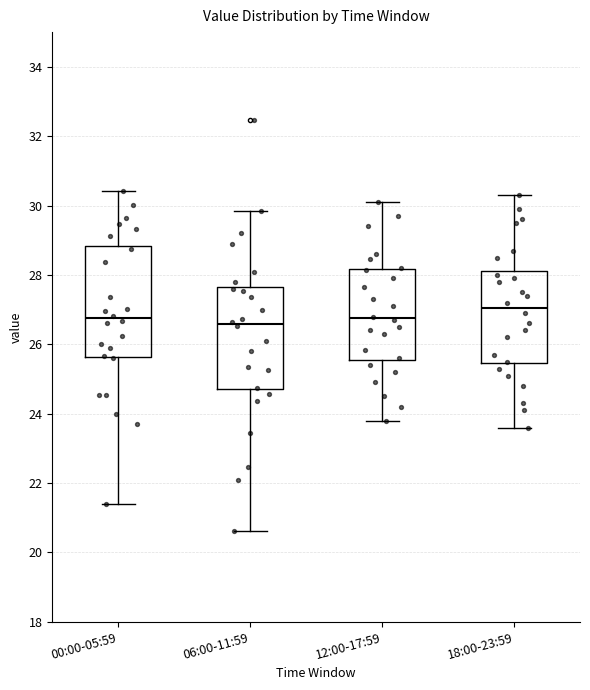

Reading left to right, transcribe this box plot: for each box, give where its median line is, the range the box spans, and where its two whiskers end, as read against the y-axis. The values are not printed on the chart, so give them approximately, as read against the axis.

00:00-05:59: median 26.8, box 25.6 to 28.8, whiskers 21.4 to 30.4
06:00-11:59: median 26.6, box 24.8 to 27.6, whiskers 20.6 to 29.8
12:00-17:59: median 26.8, box 25.6 to 28.2, whiskers 23.8 to 30.2
18:00-23:59: median 27.0, box 25.4 to 28.2, whiskers 23.6 to 30.4